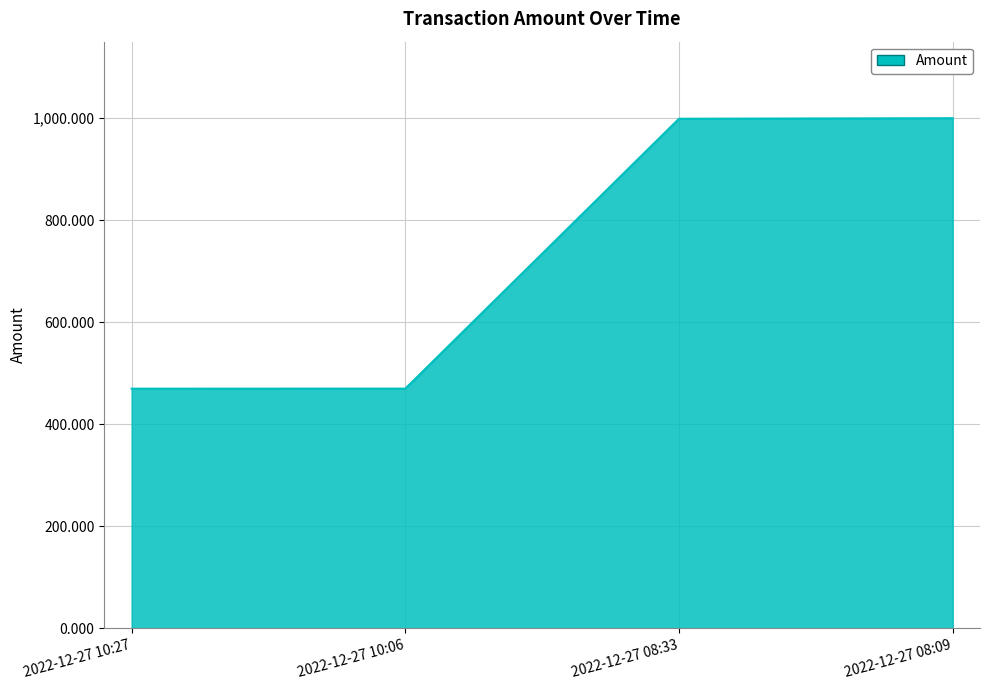

How many categories are shown in the chart?

4